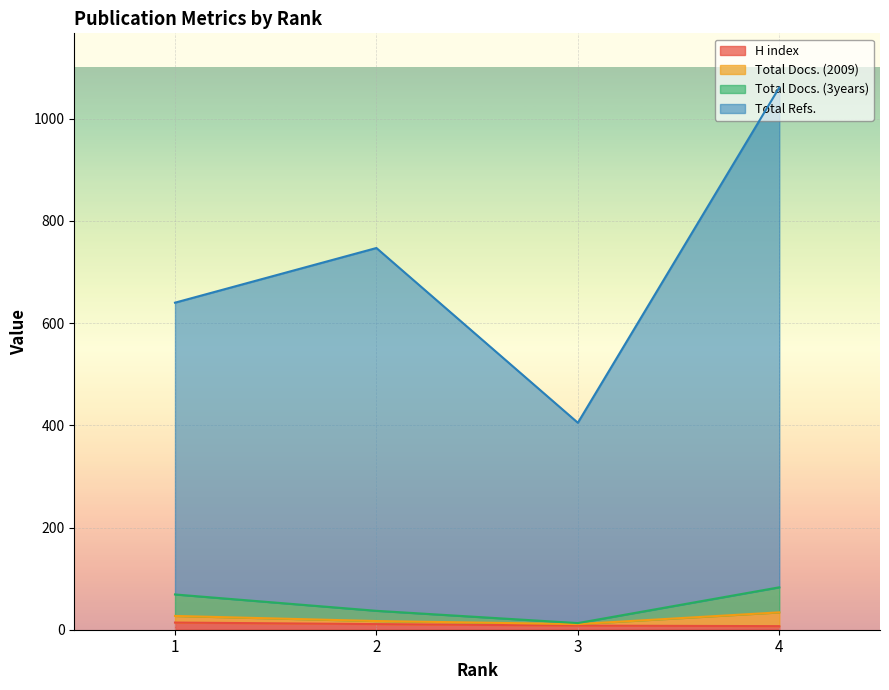

Which series has the largest total across all categories?

Total Refs.